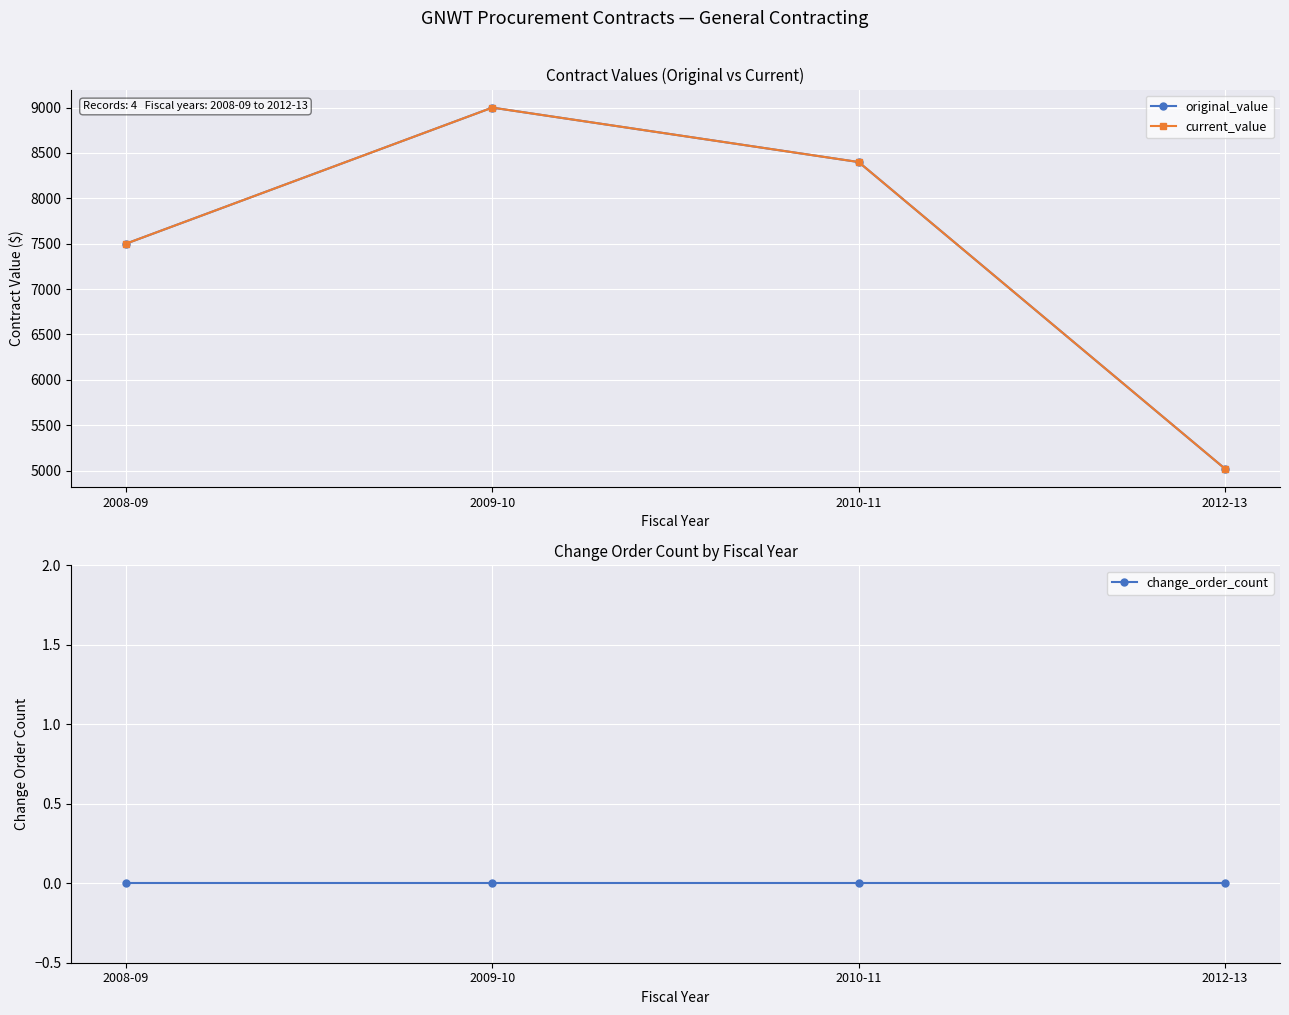

Does the chart display data point markers on the line(s)?

Yes